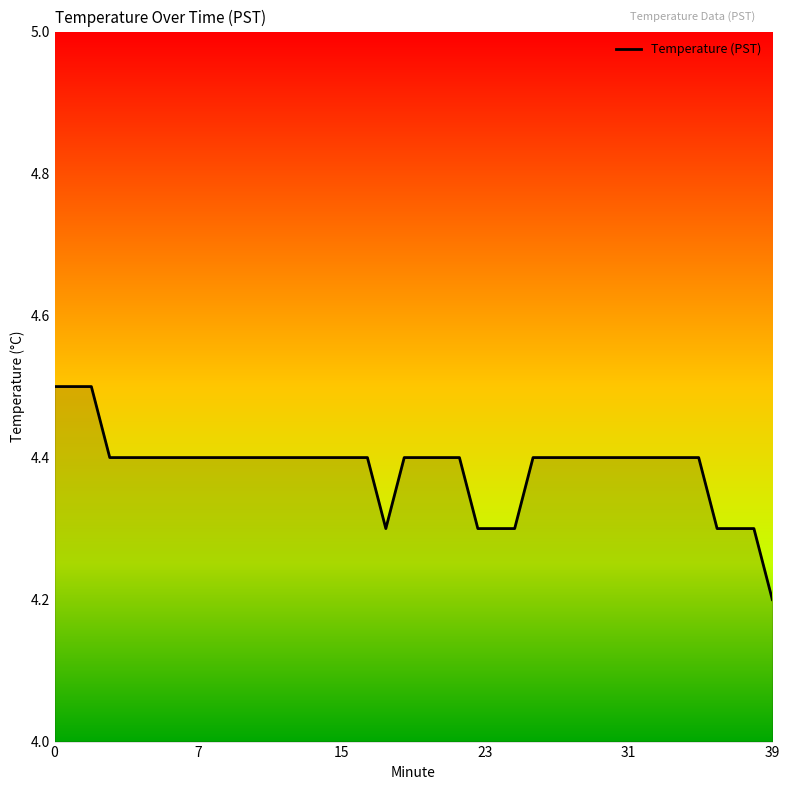

What is the greatest value displayed?

4.5